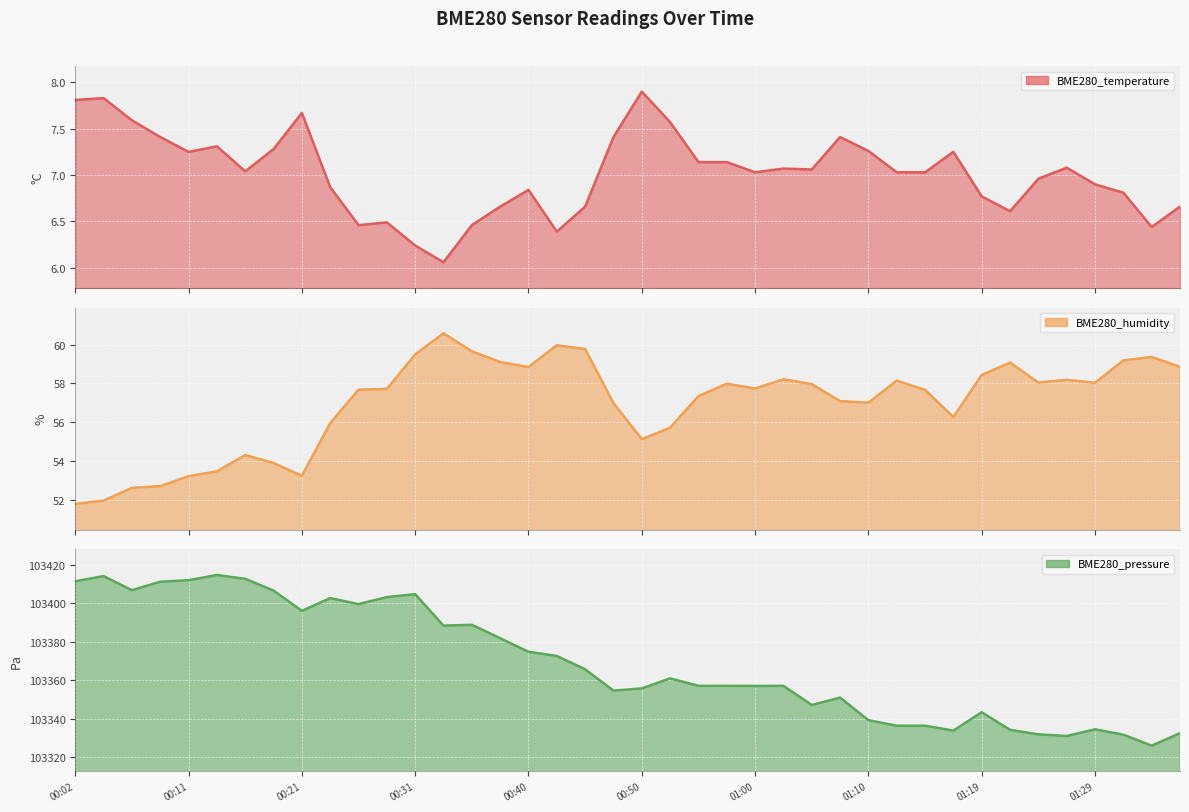

What is the value of the BME280_humidity point at the 20th from the left?

57.0